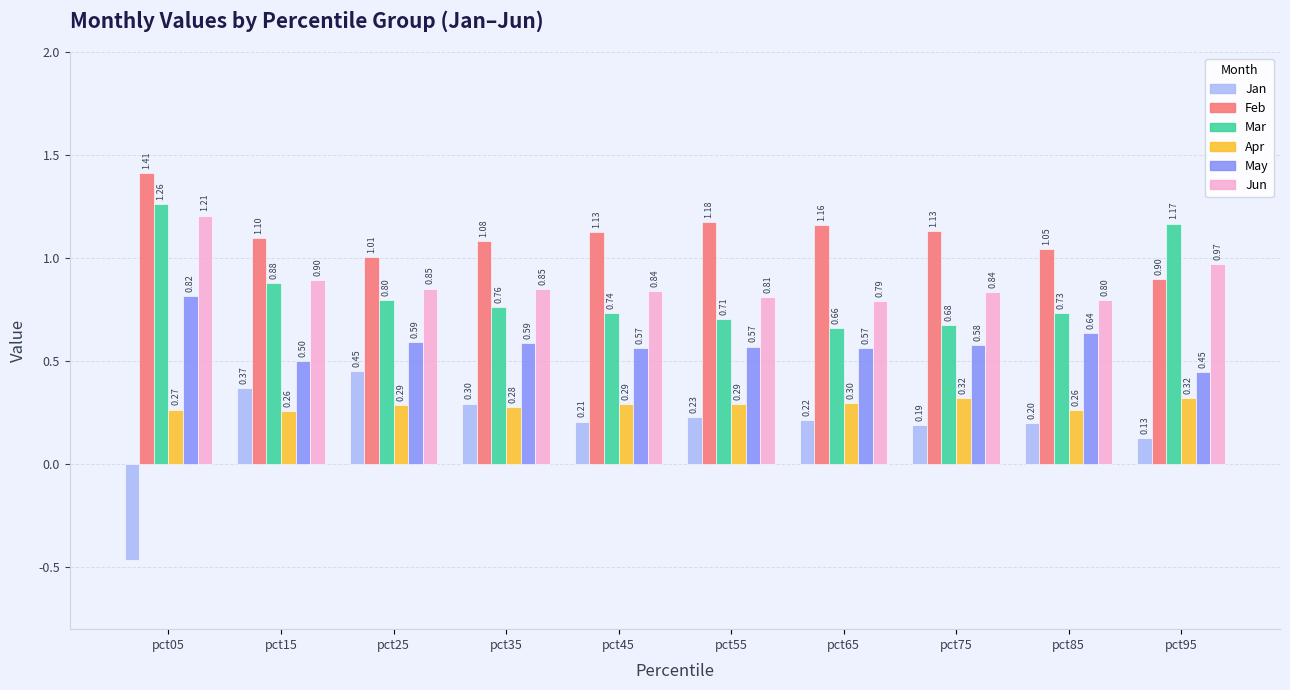

The value of Jan at pct85 is 0.2. True or false?

True